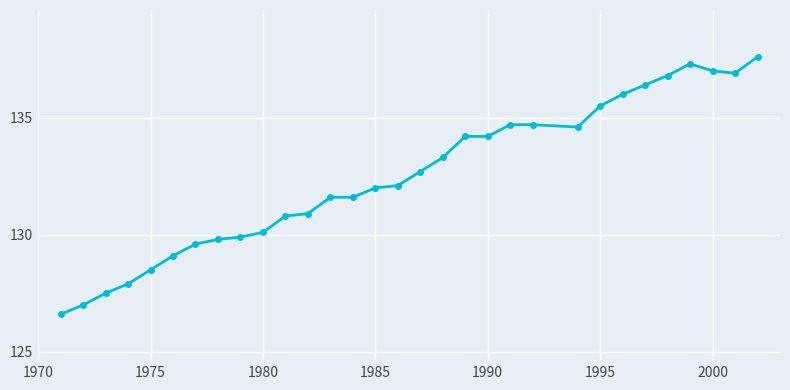

What is the difference between the maximum and minimum values?

11.0